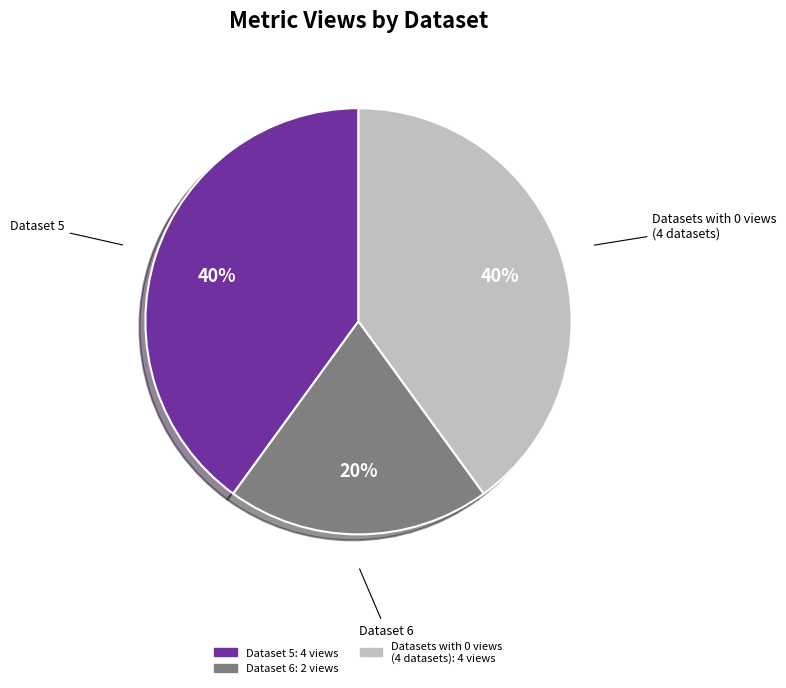

Count the number of slices in the pie.

3